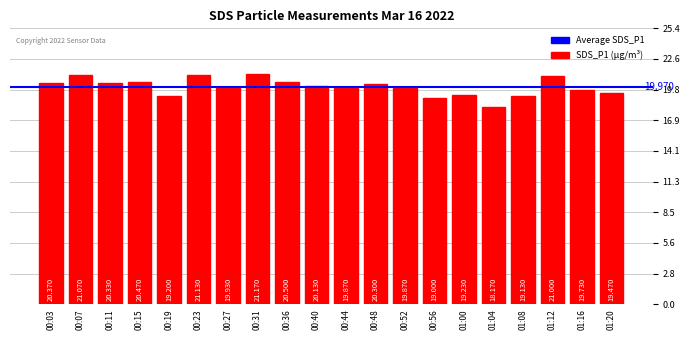

Approximately how many times larger is the value at 01:08 compared to 01:16?

1.0